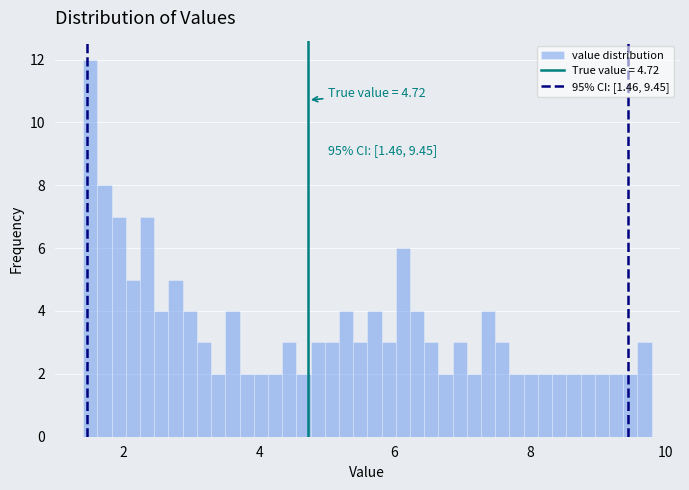

Read against the x-axis, roughly where is the centre of the tallest bar?

1.6